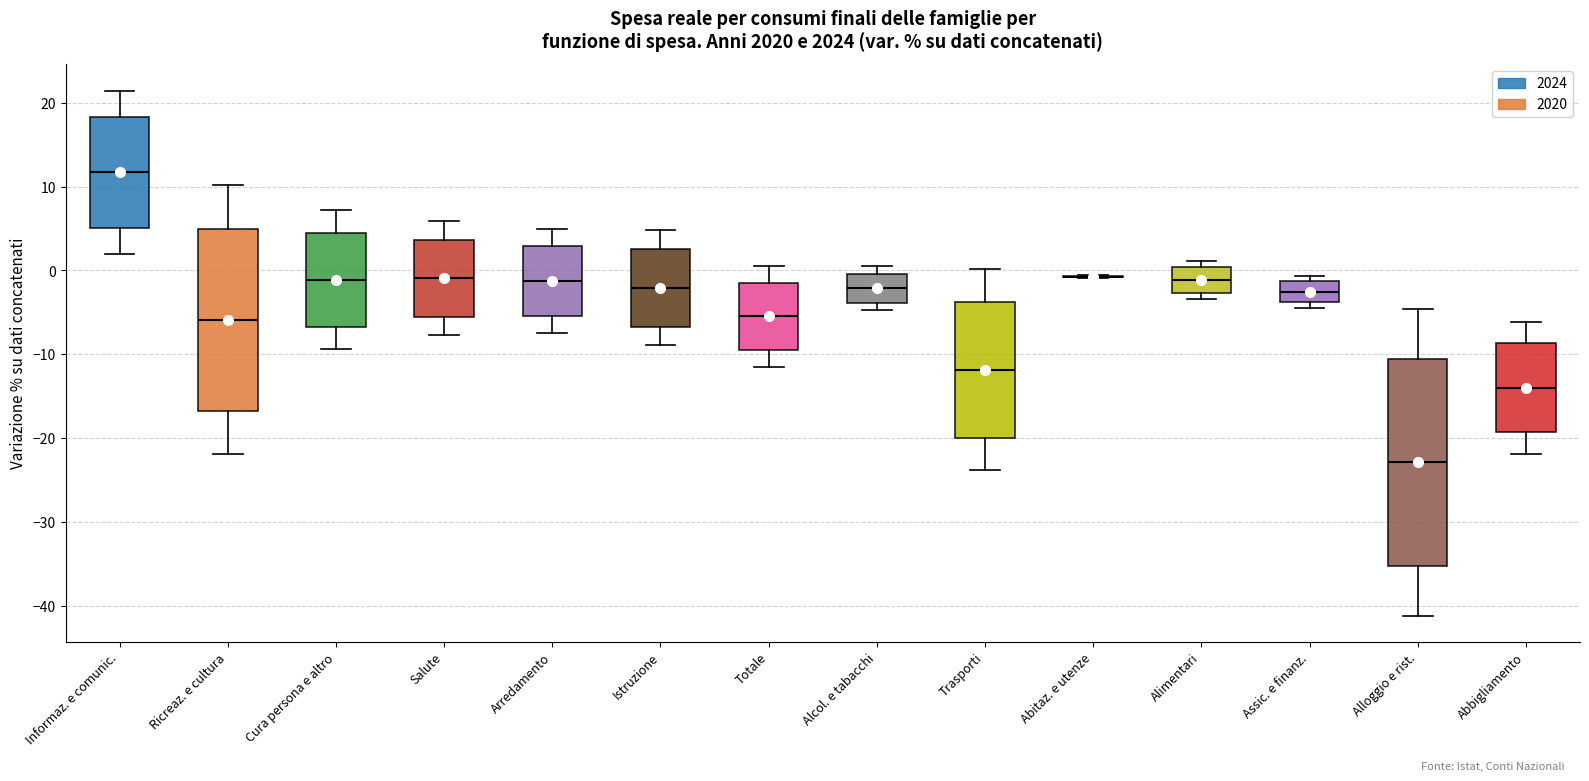

Where is the upper edge of the box for Assic. e finanz. on the y-axis? The values are not printed on the chart, so give them approximately, as read against the axis.

-1